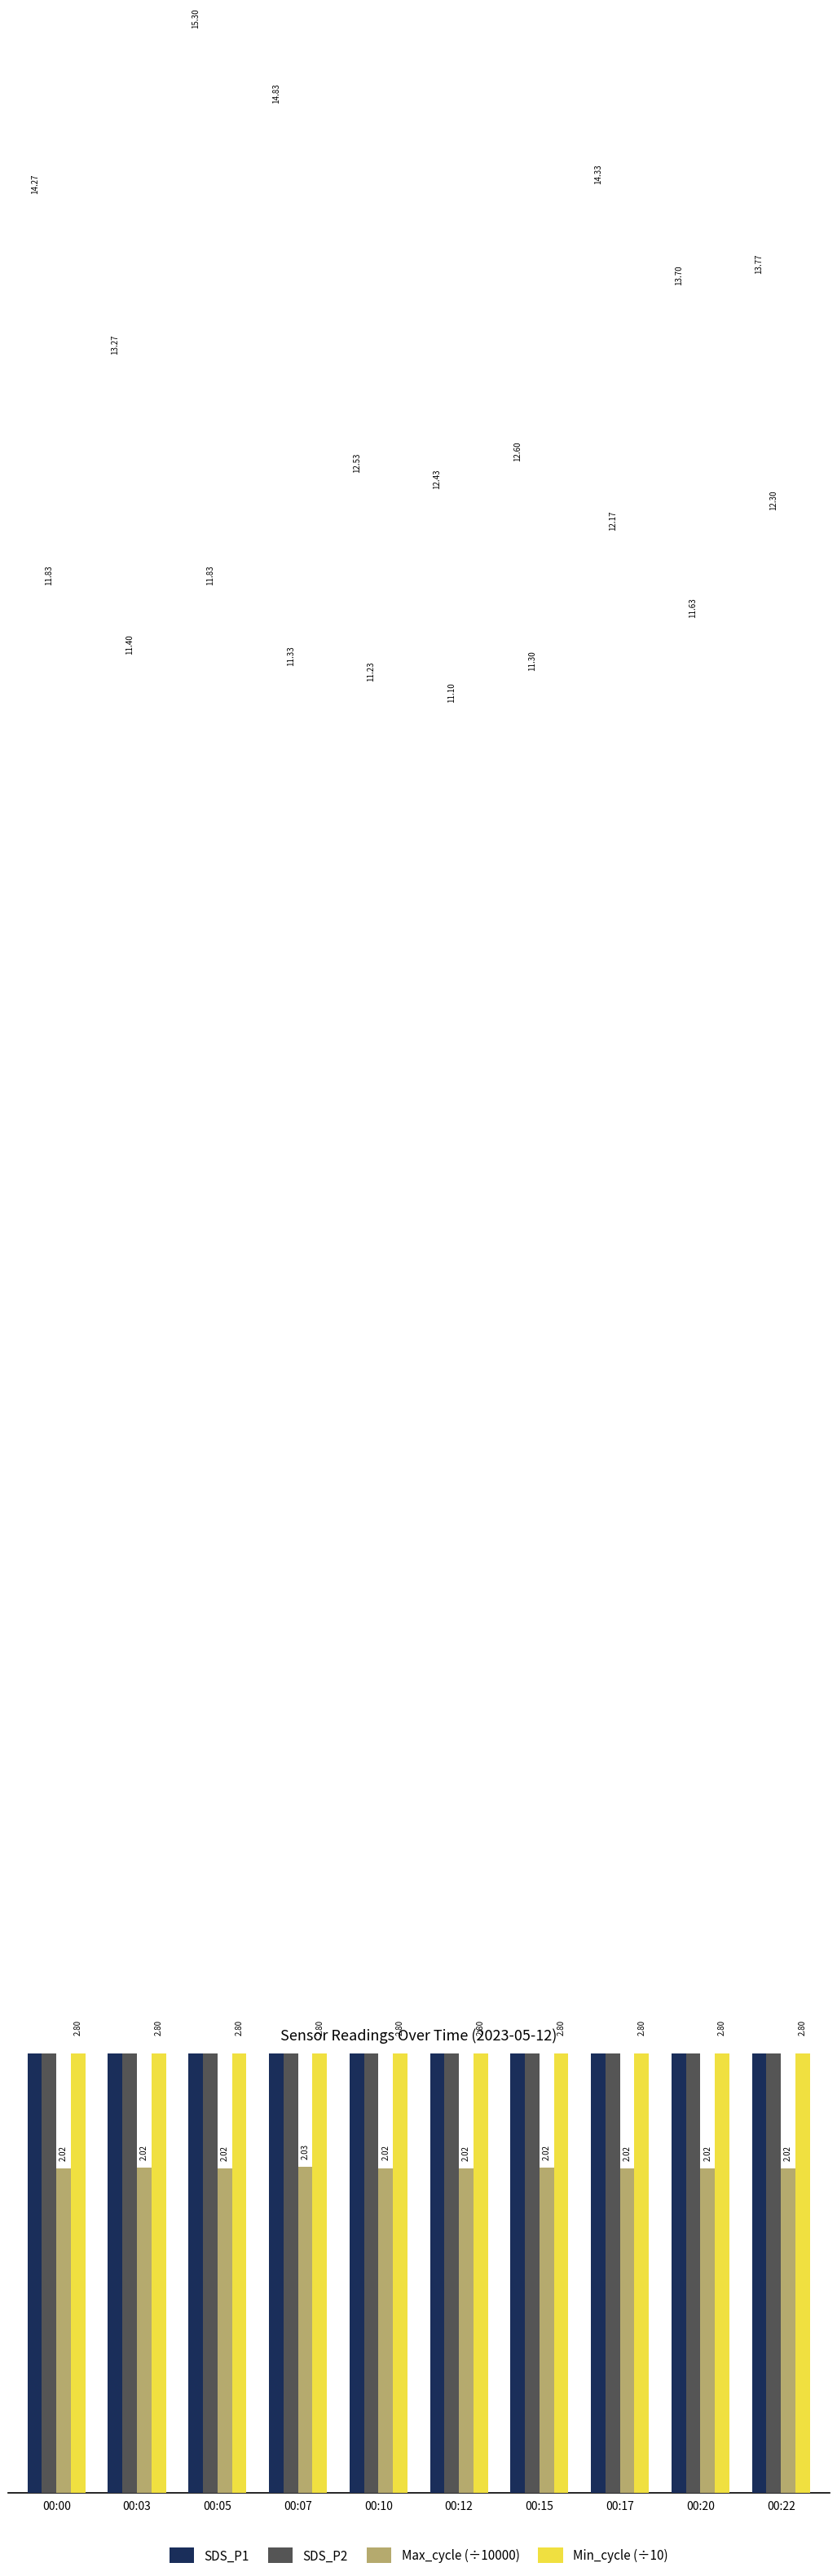

What is the difference between the highest and lowest values at 00:10?

10.5